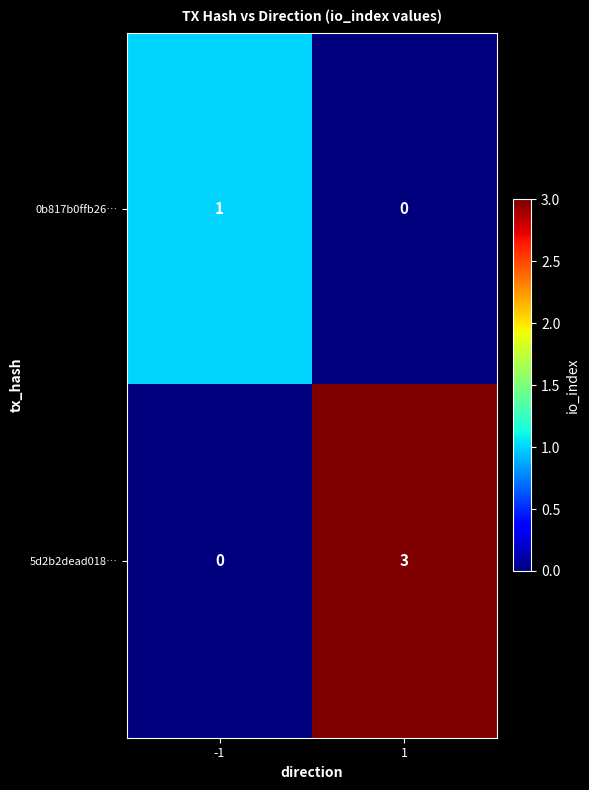

What is the spread (max minus min) of values at -1?

1